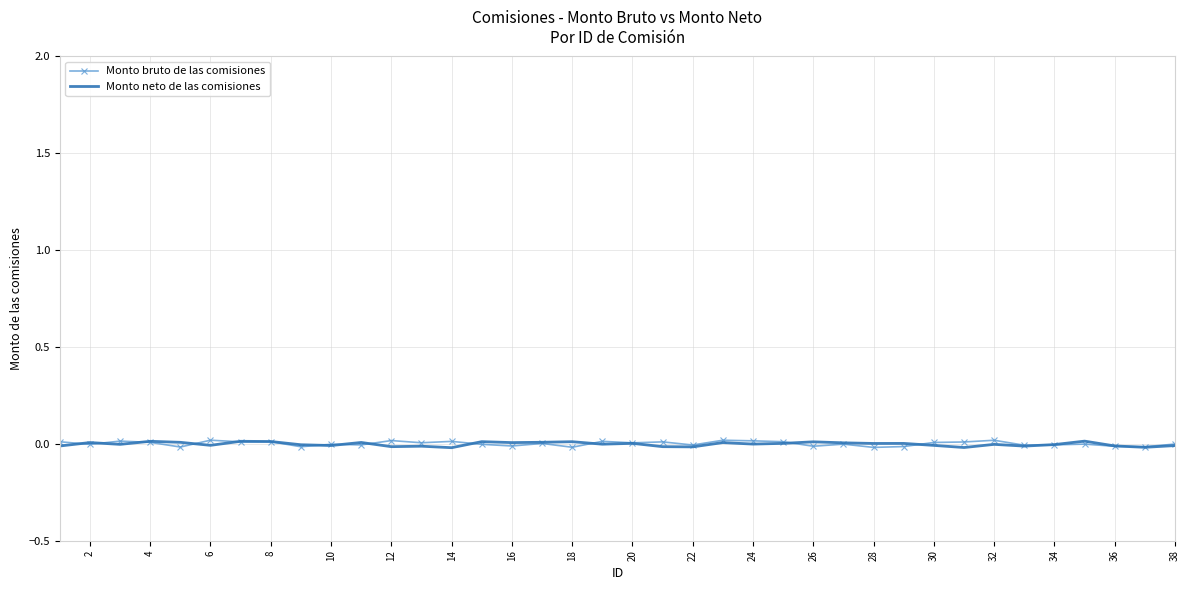

True or false: Monto neto de las comisiones has a value of -0.0 at 12.

True